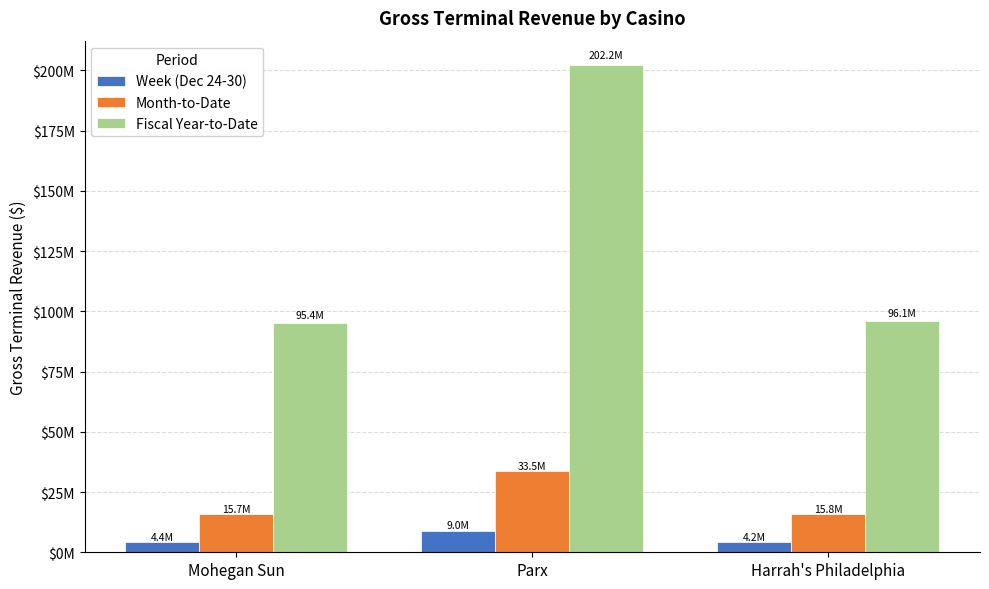

What is the difference between the Week (Dec 24-30) values at Mohegan Sun and Parx?

4574070.2